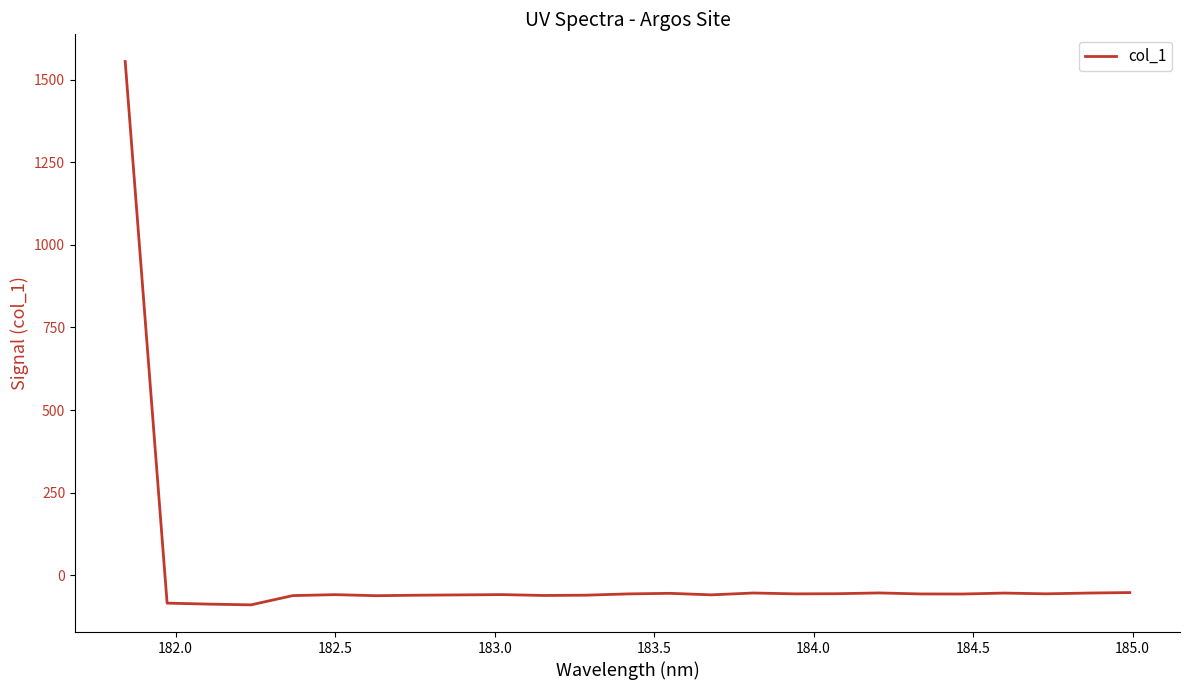

What is the maximum value shown in the chart?

1555.2